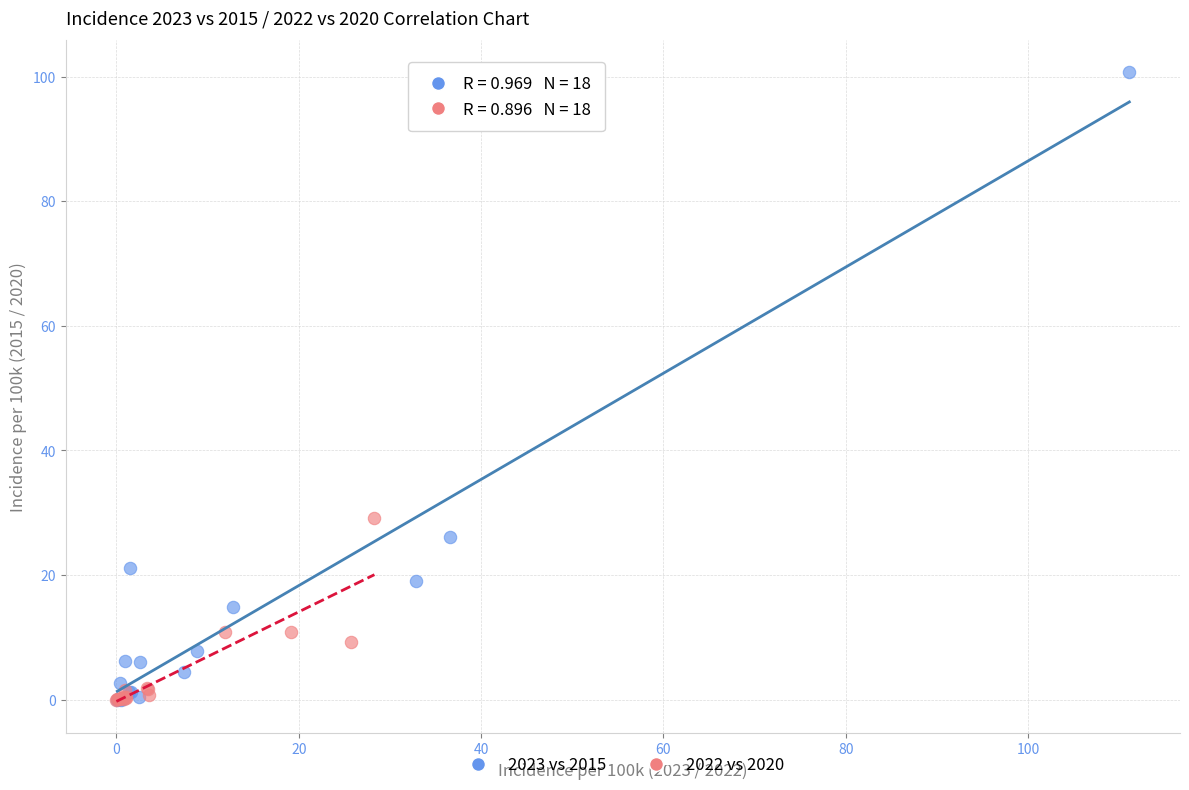

Which series reaches the maximum Y coordinate?

2023 vs 2015